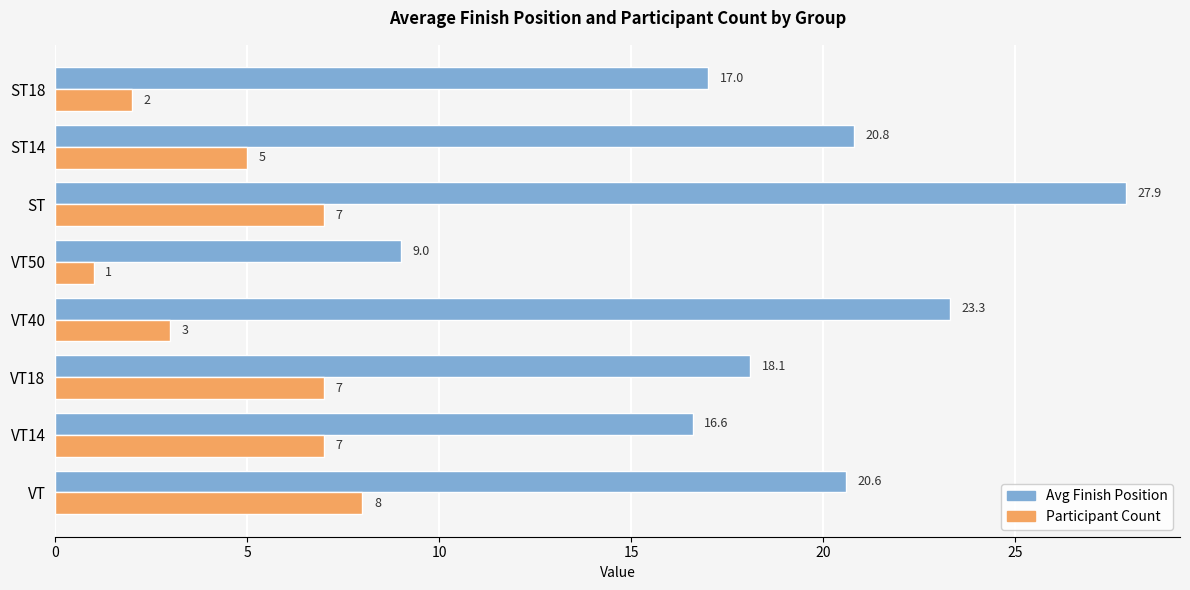

Is the value of Avg Finish Position at ST18 greater than the value of Participant Count at ST14?

Yes